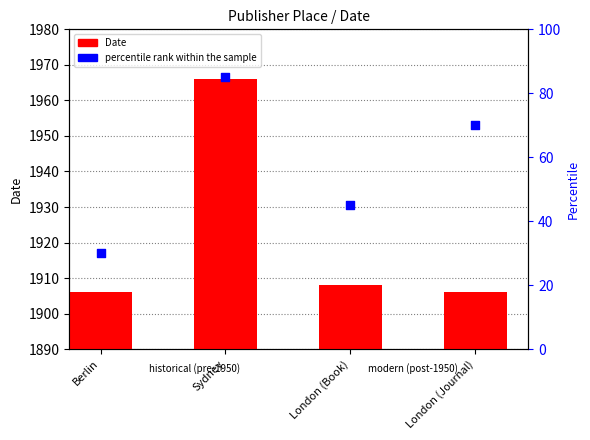

Which series contains the highest Y value?

Date